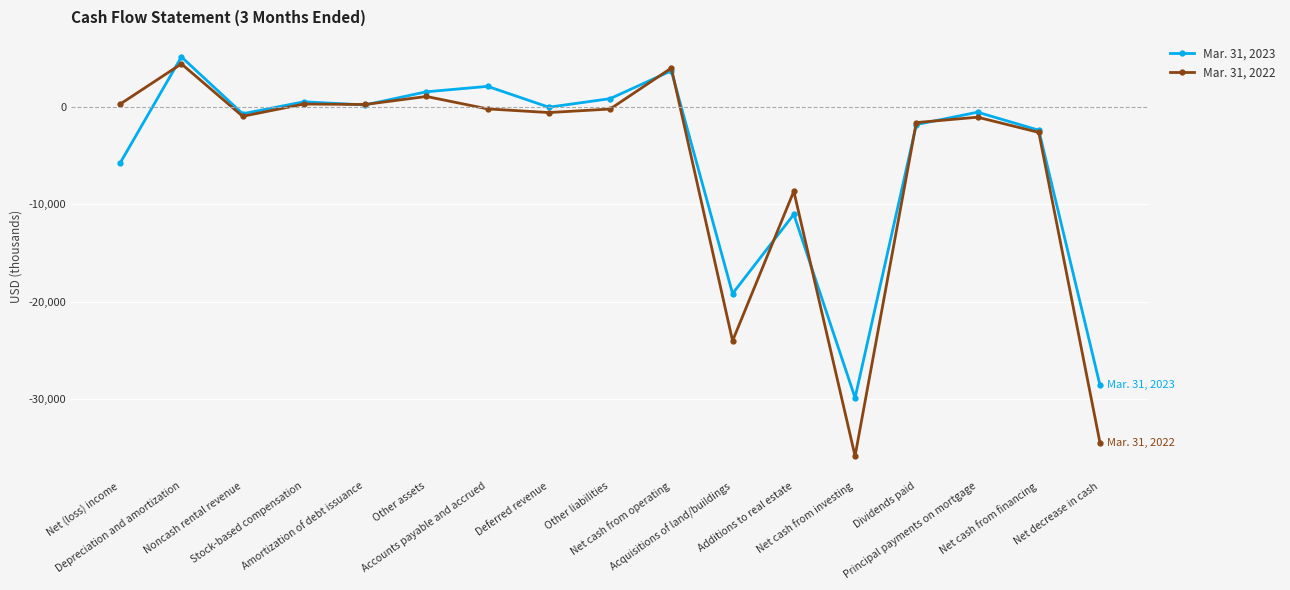

What is the value of the Mar. 31, 2022 point at the 3rd from the left?

-983